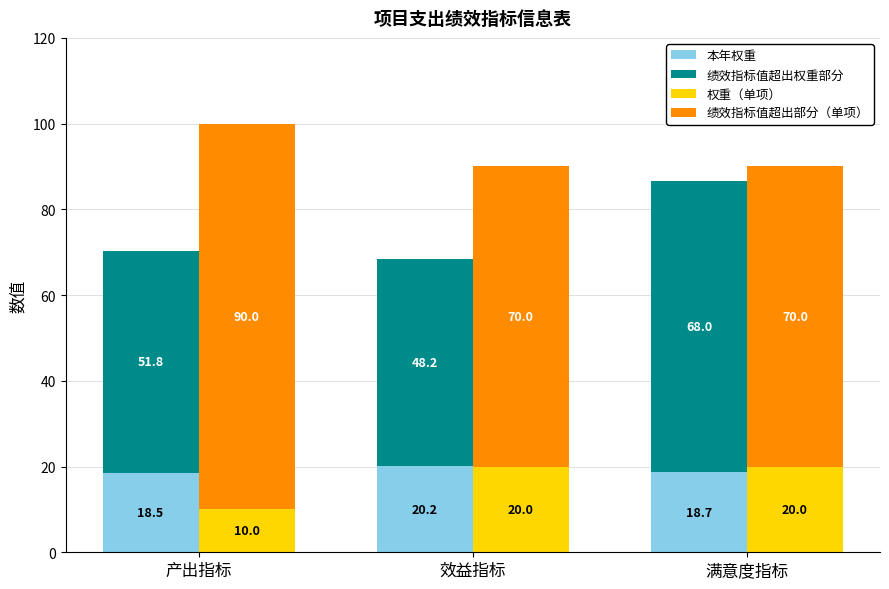

What is the label of the 3rd bar from the right?

产出指标